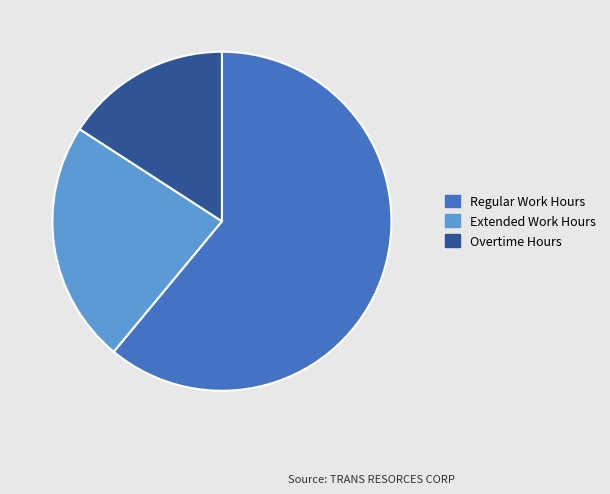

Do Extended Work Hours and Regular Work Hours together represent more than half of the pie?

Yes